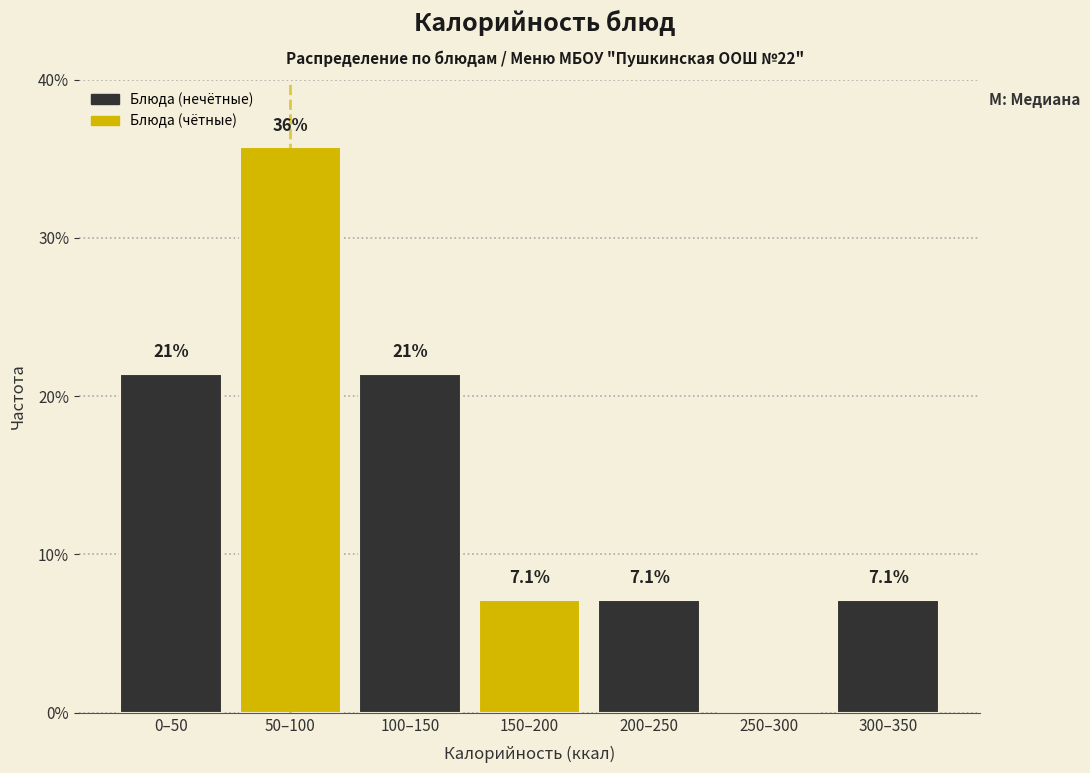

Reading right to left, extract all data points from this chart.

300–350=7.1	250–300=0.0	200–250=7.1	150–200=7.1	100–150=21.4	50–100=35.7	0–50=21.4